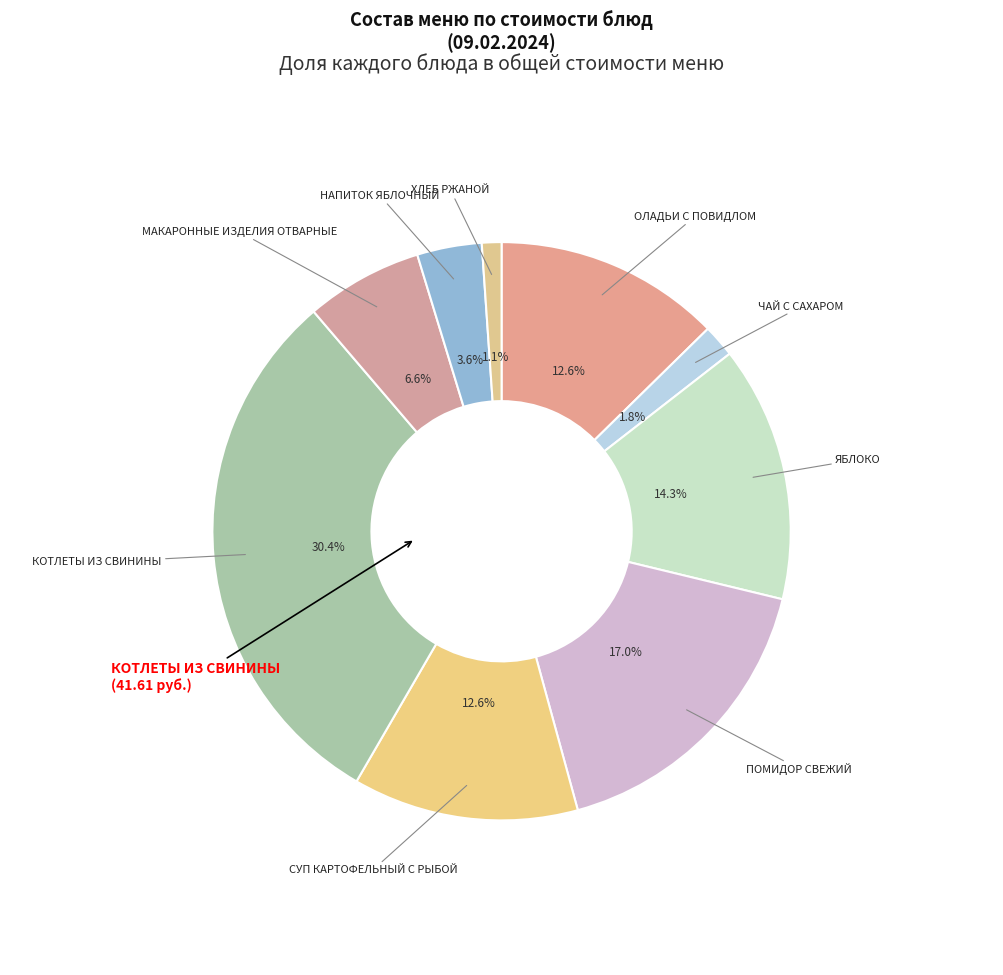

Count the number of slices in the pie.

9